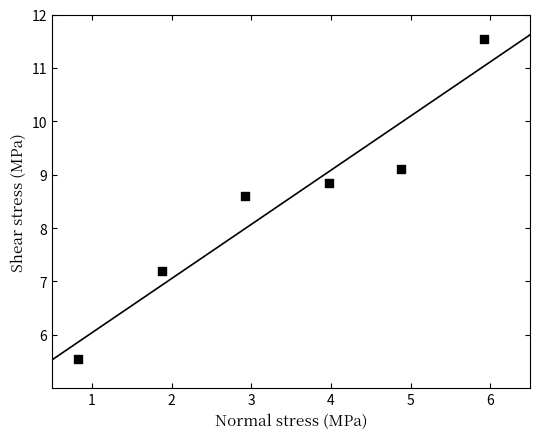

What is the average X value?

3.4